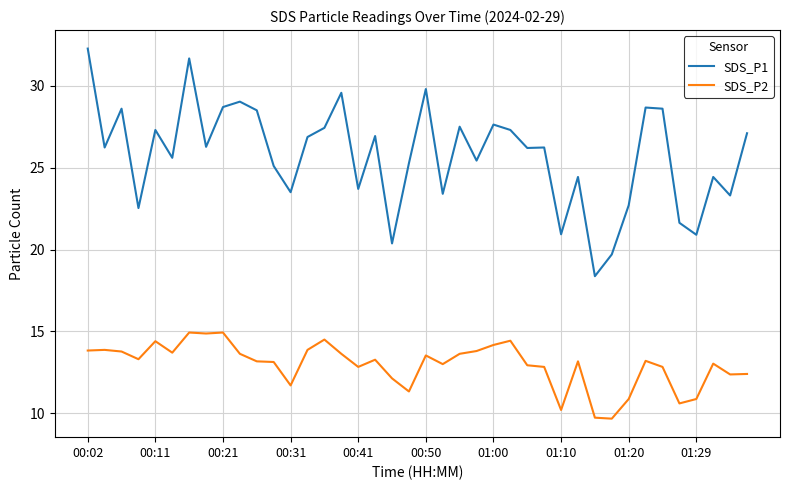

Which series has the widest spread of values?

SDS_P1